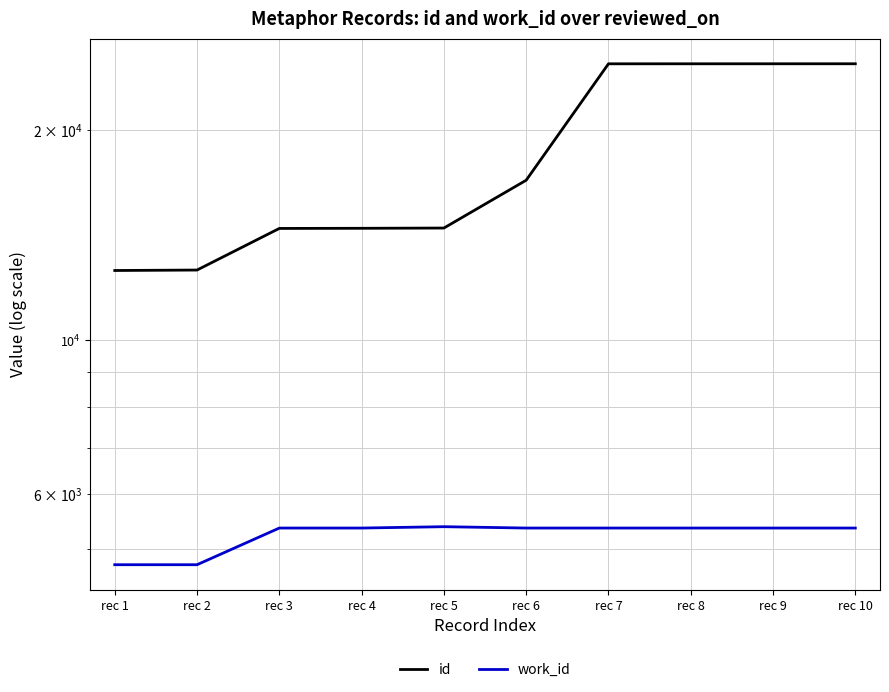

What is the difference between the second highest and minimum values in the id series?

12348